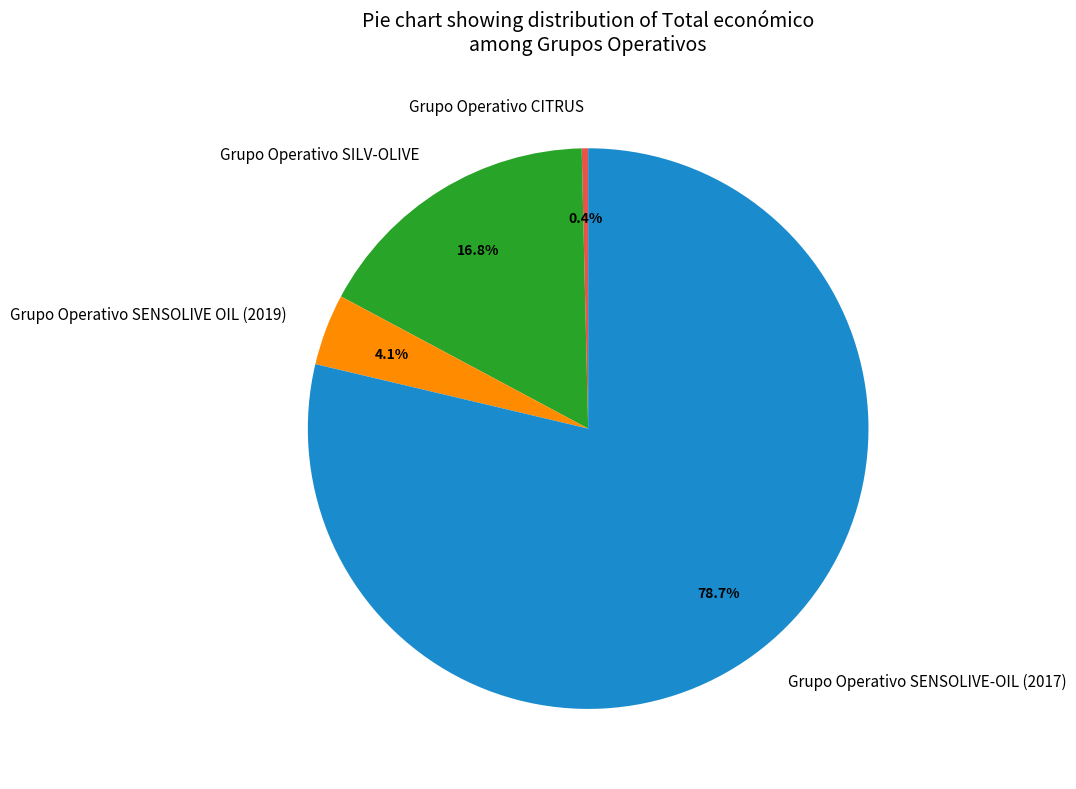

Count the number of slices in the pie.

4